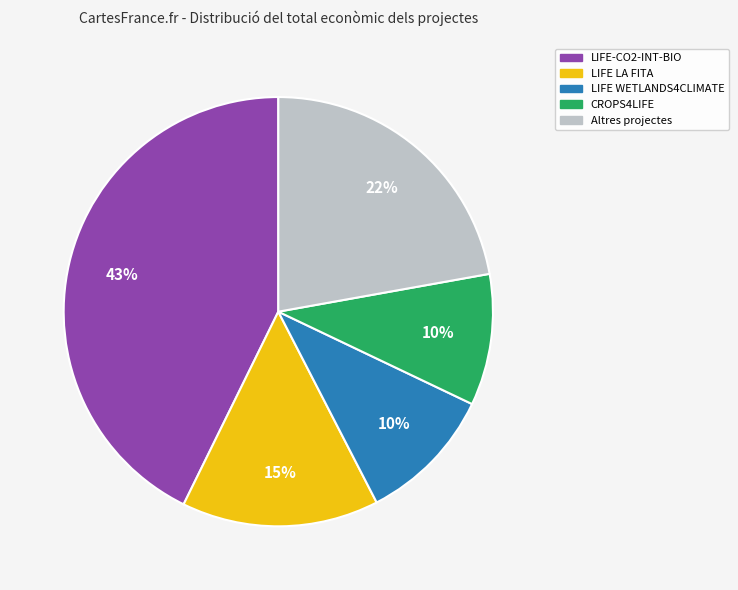

Is there a majority slice in this chart?

No